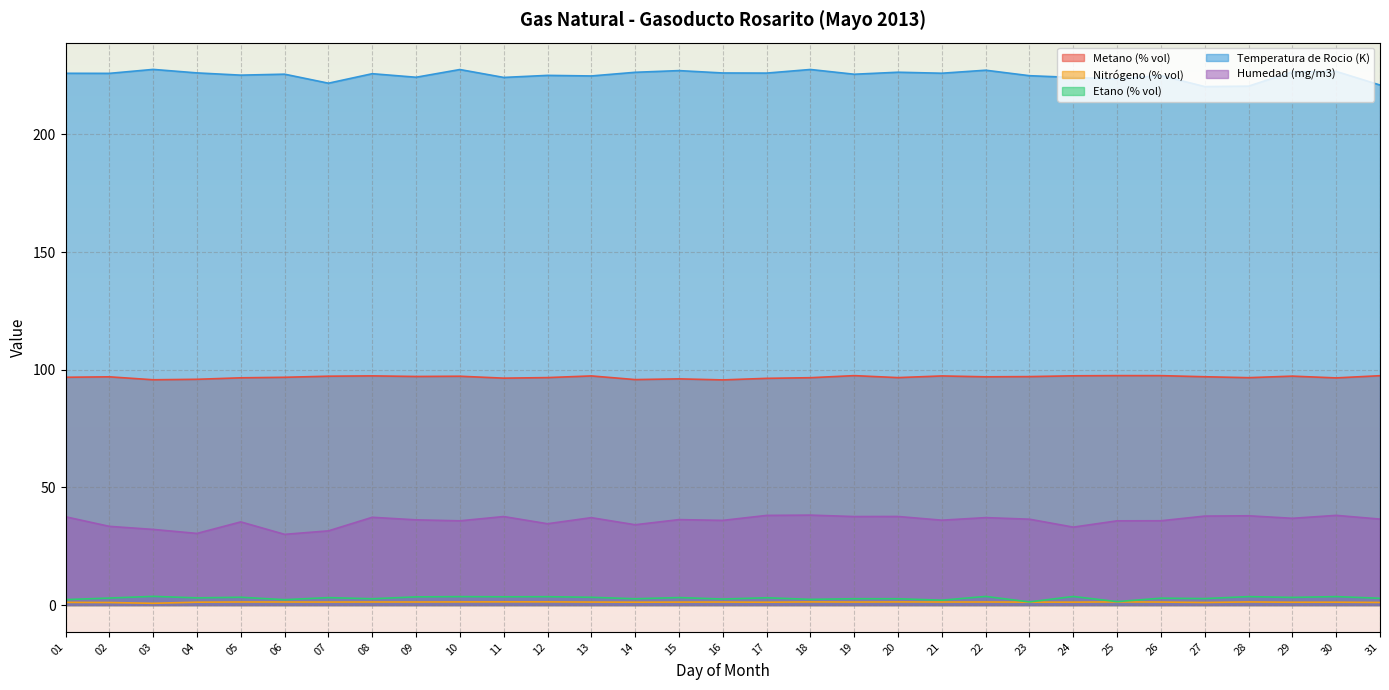

List the series in order of their peak value, lowest first.

Nitrógeno (% vol), Etano (% vol), Humedad (mg/m3), Metano (% vol), Temperatura de Rocio (K)